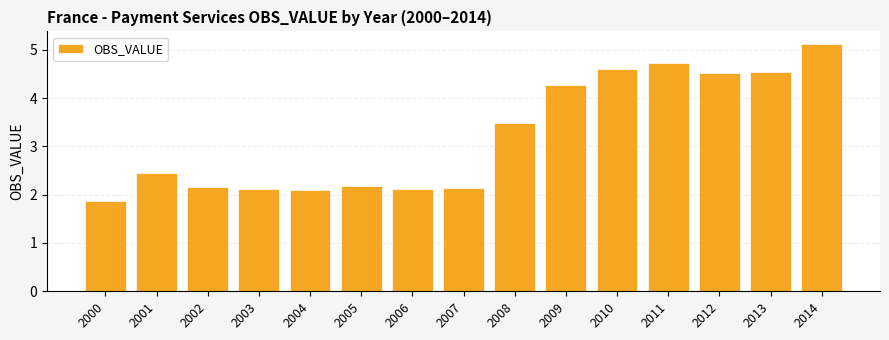

What is the maximum value shown in the chart?

5.1